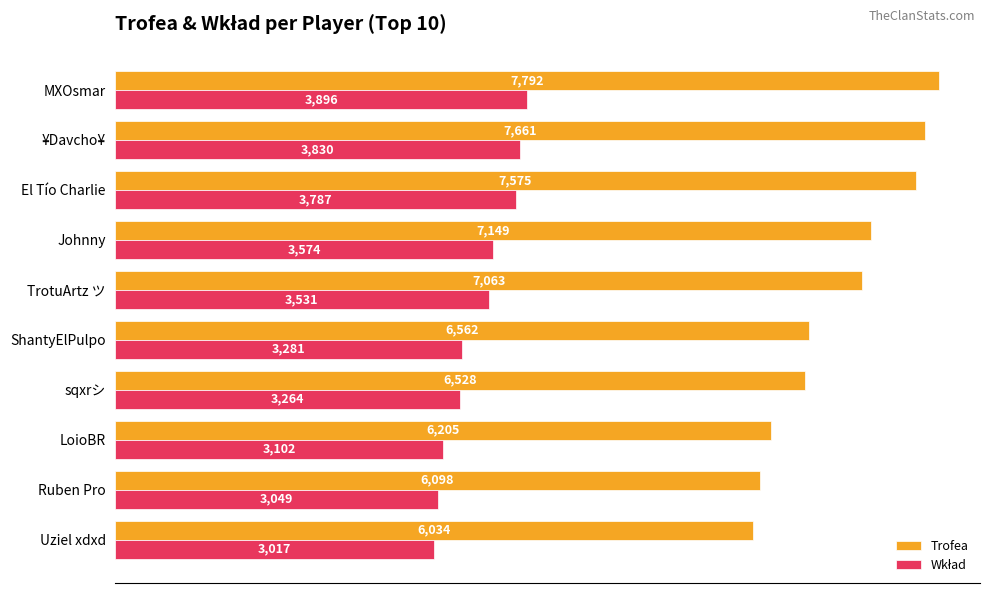

At which label is Trofea closest to 6913?

TrotuArtz ツ